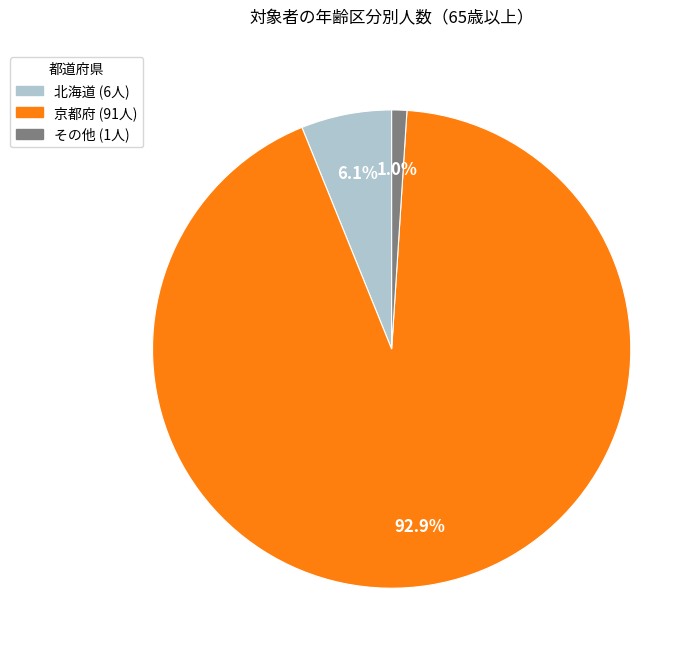

Does any single category account for the majority?

Yes